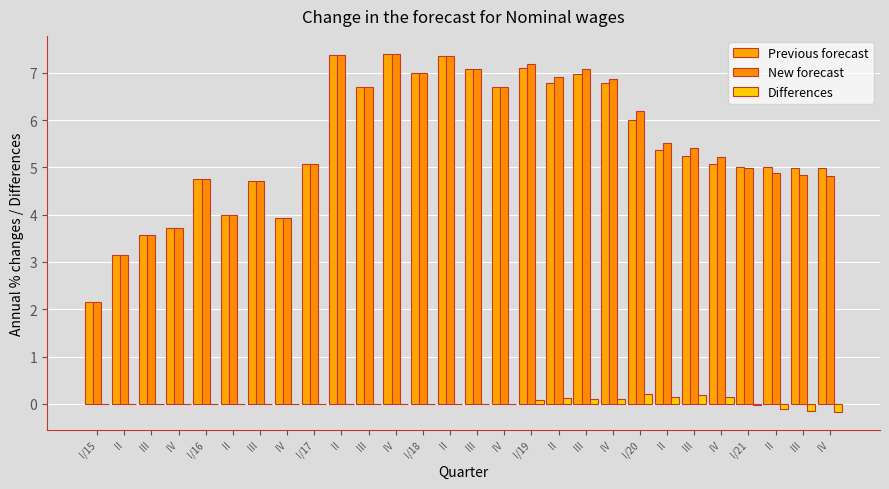

Does the chart contain stacked bars?

No